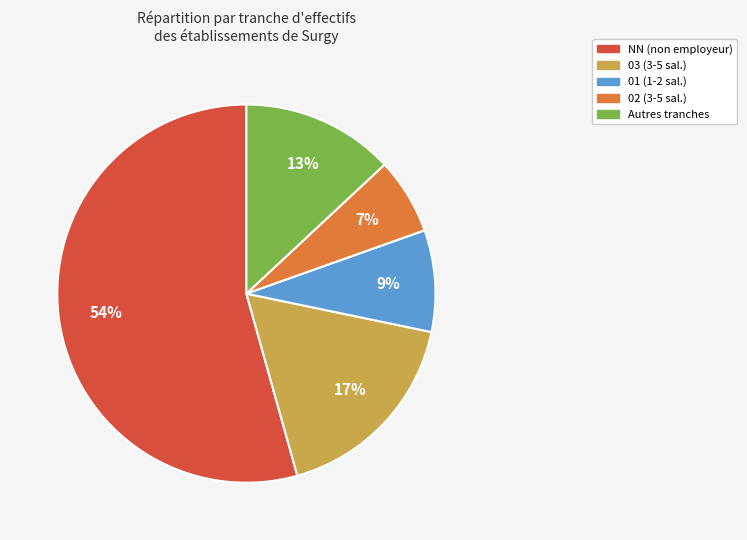

To the nearest percent, what is the average slice percentage?

20%